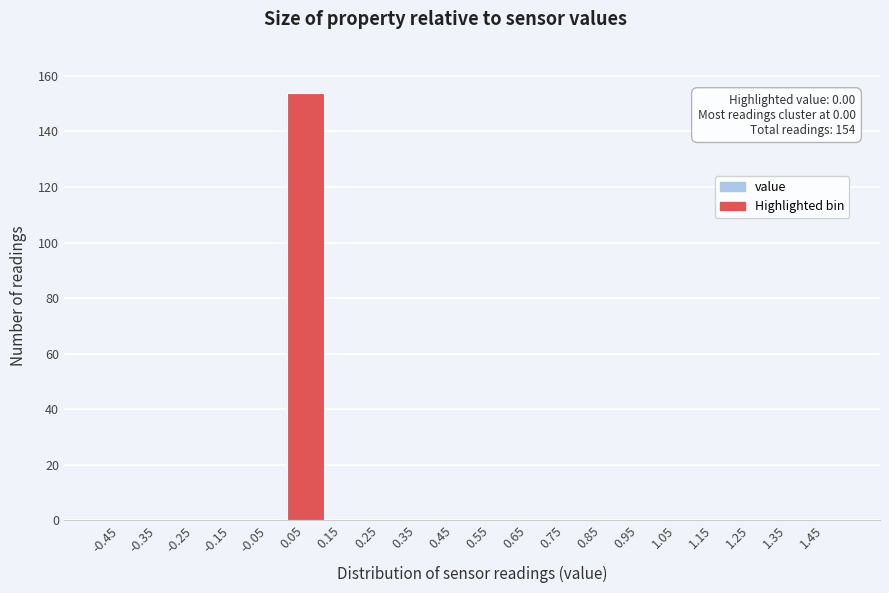

Over which range of the x-axis is the bar tallest?

0.0 to 0.1